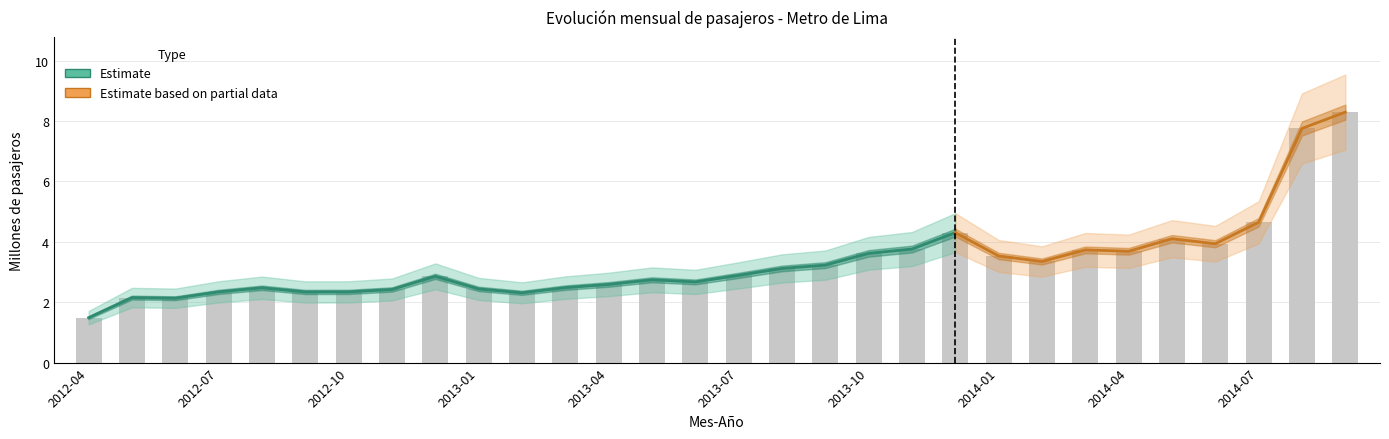

What is the value of the 15th bar from the left?

2.7